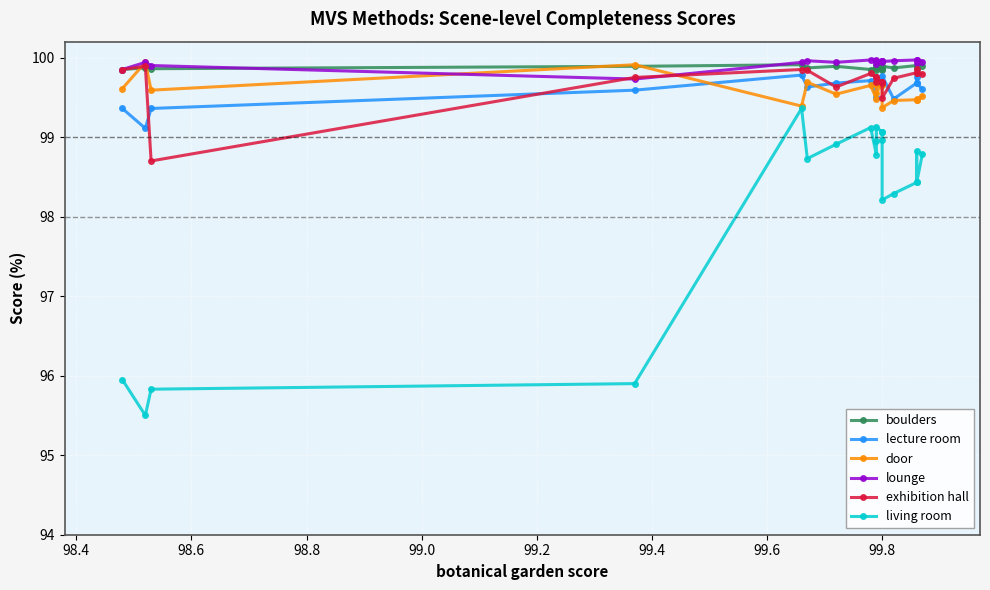

How many data points in exhibition hall are above 99?

19